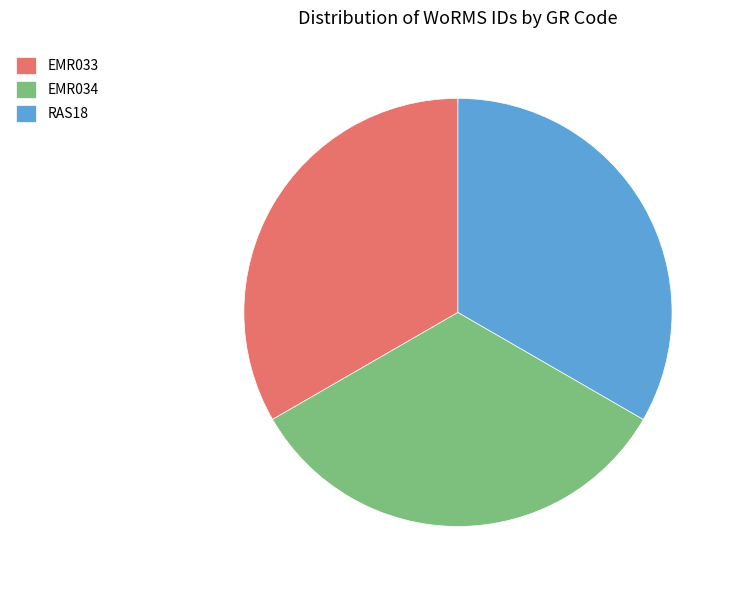

Is there any slice that represents more than half of the pie?

No